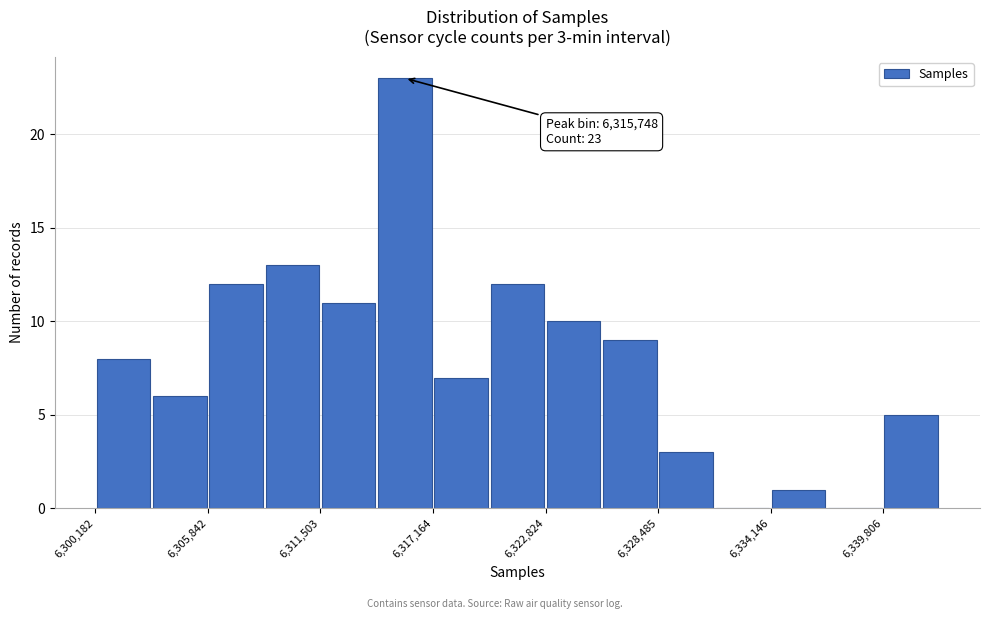

Around what value on the x-axis is the tallest bar? Give the approximate position of its centre, as read against the axis.

6316000